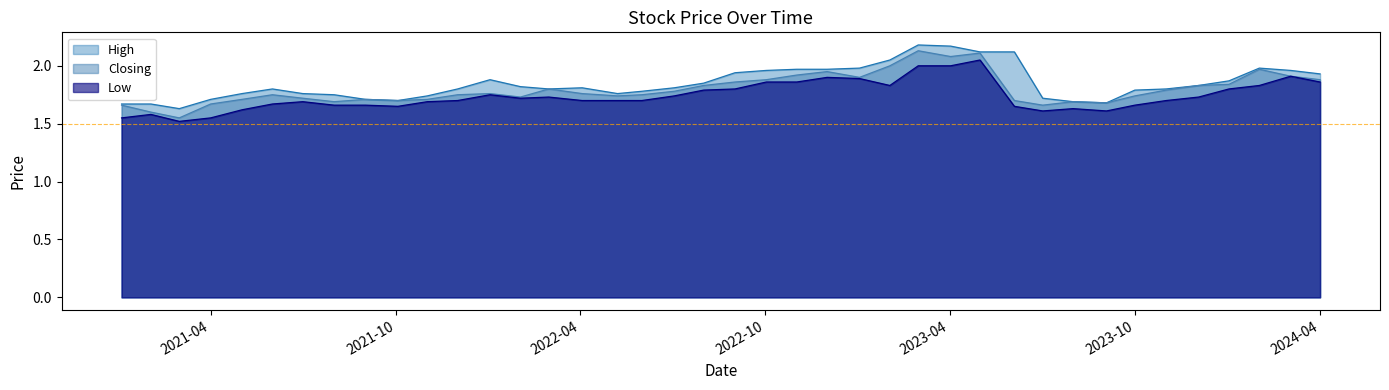

What is the difference between the High values at 6 and 39?

0.1